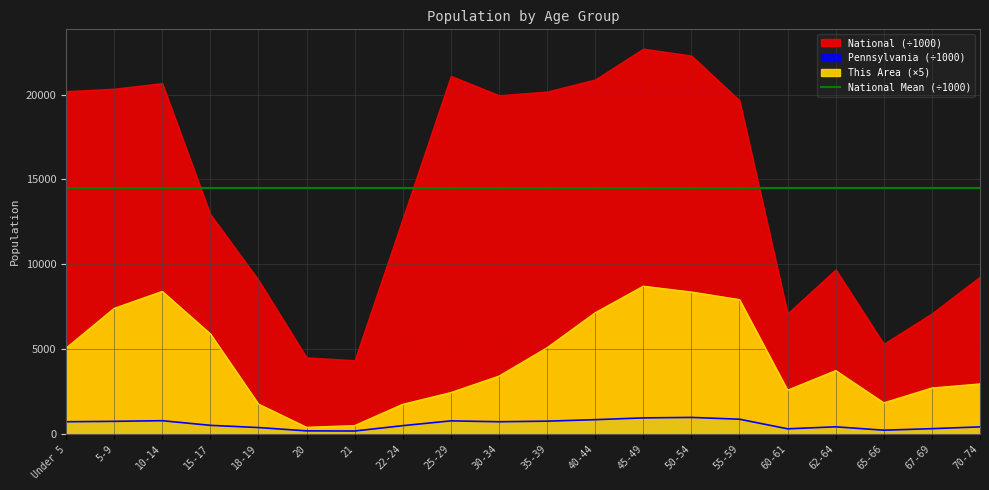

Where is Pennsylvania nearest to the value 583?

15-17